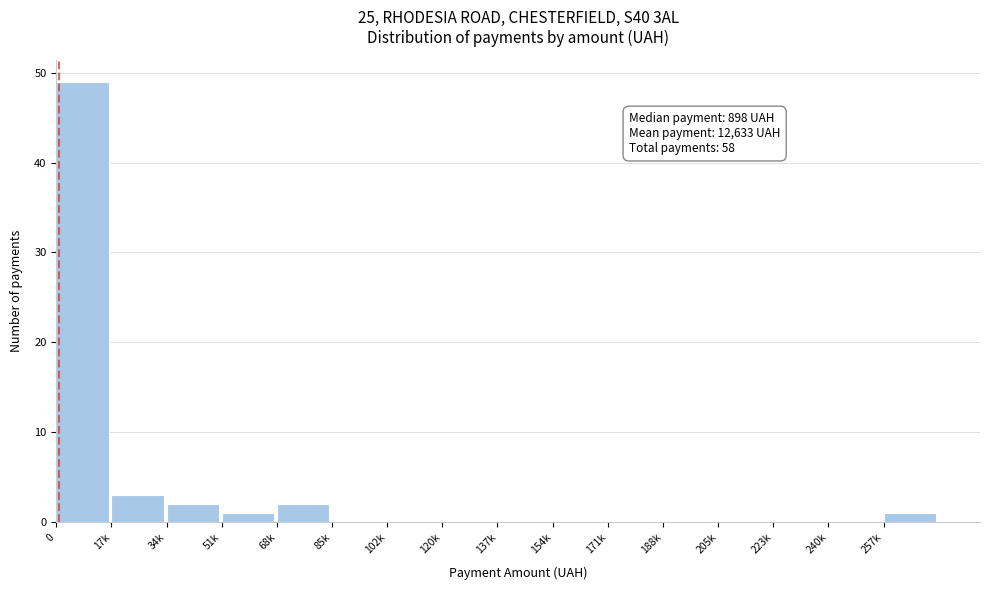

Reading left to right, transcribe all the data shown in this chart.

0=49	17k=3	34k=2	51k=1	68k=2	85k=0	102k=0	120k=0	137k=0	154k=0	171k=0	188k=0	205k=0	223k=0	240k=0	257k=1